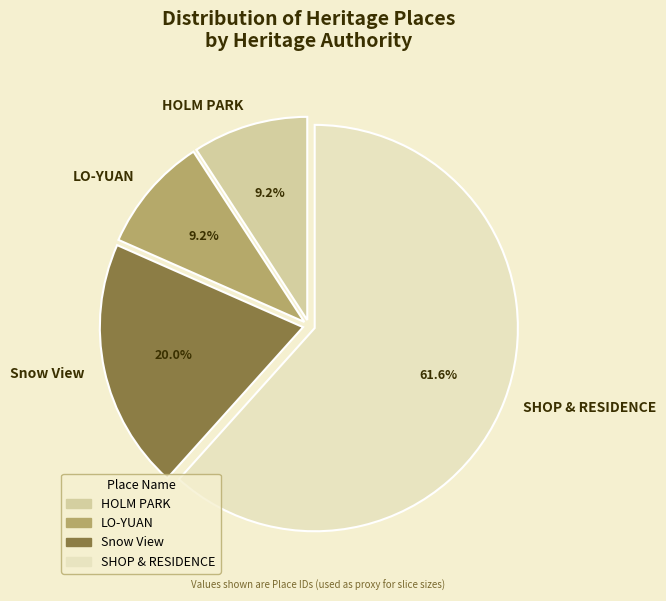

What is the ratio of the value at LO-YUAN to the value at Snow View?

0.5